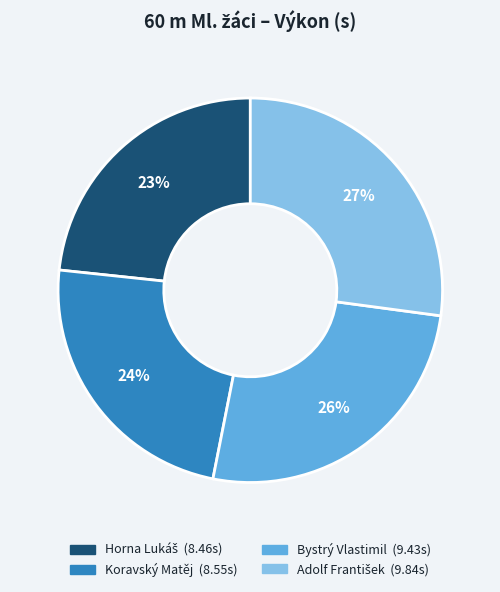

Does any single category account for the majority?

No